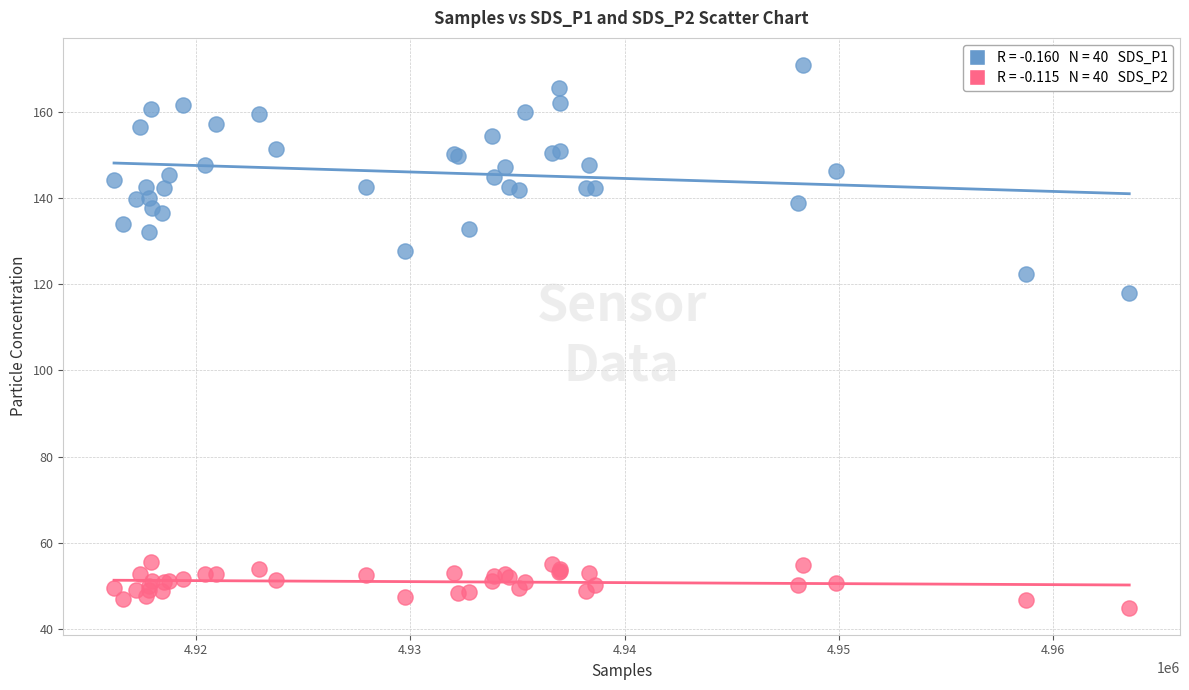

Across all series, what Y value is closest to 107?

118.0